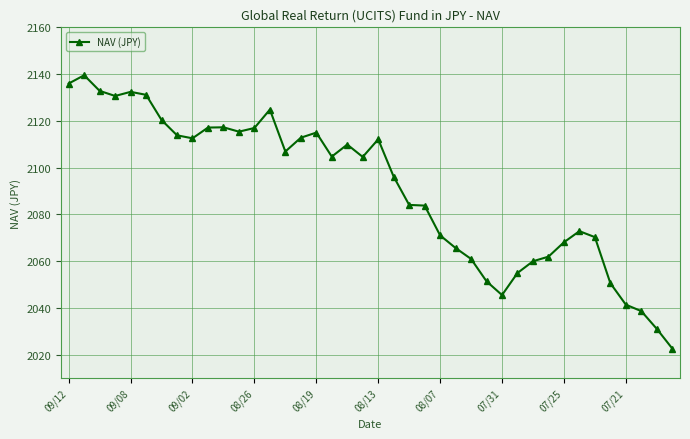

What is the greatest value displayed?

2139.5